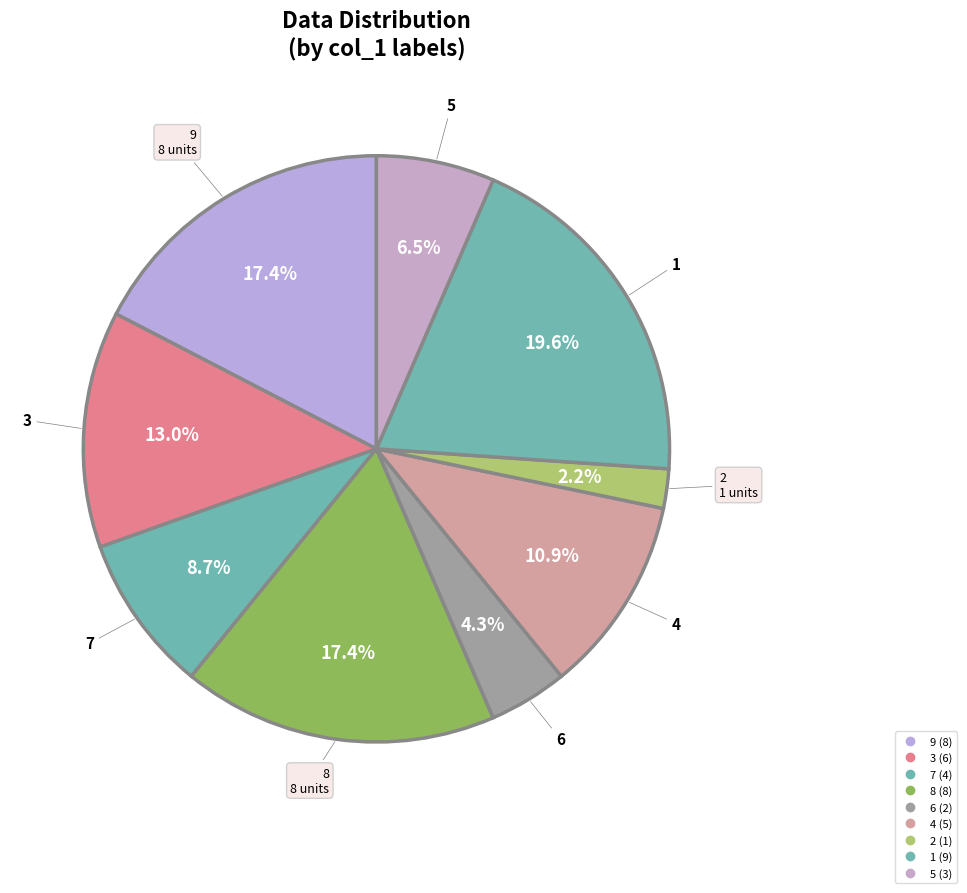

What percentage is NOT represented by 9?

82.6%